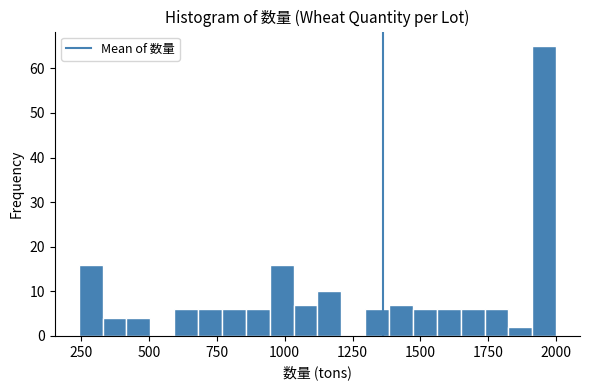

Around what value on the x-axis is the tallest bar? Give the approximate position of its centre, as read against the axis.

1950